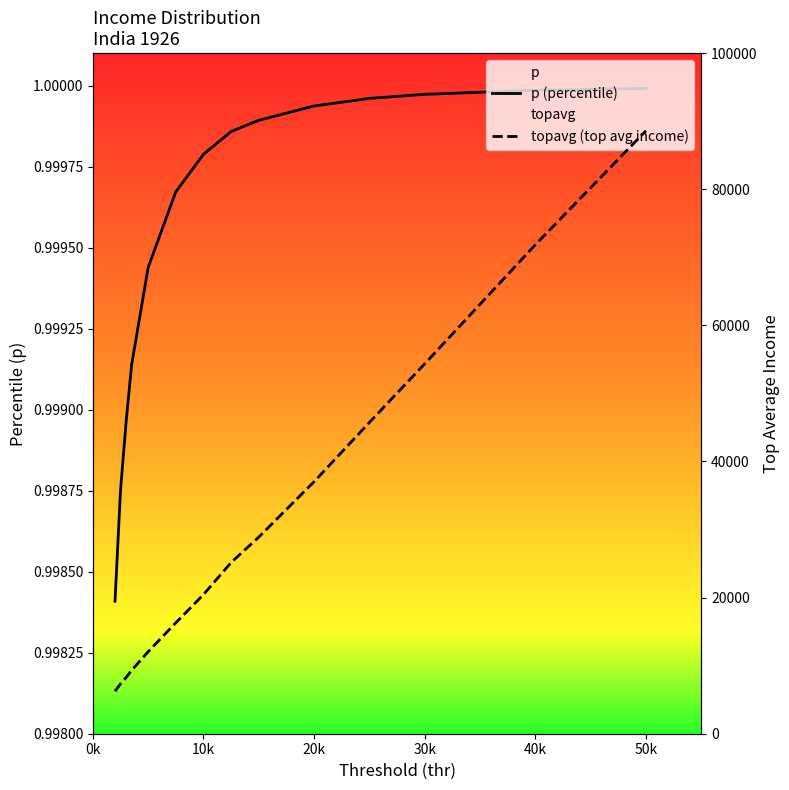

How many values in the topavg (top avg income) series are below 25160?

7